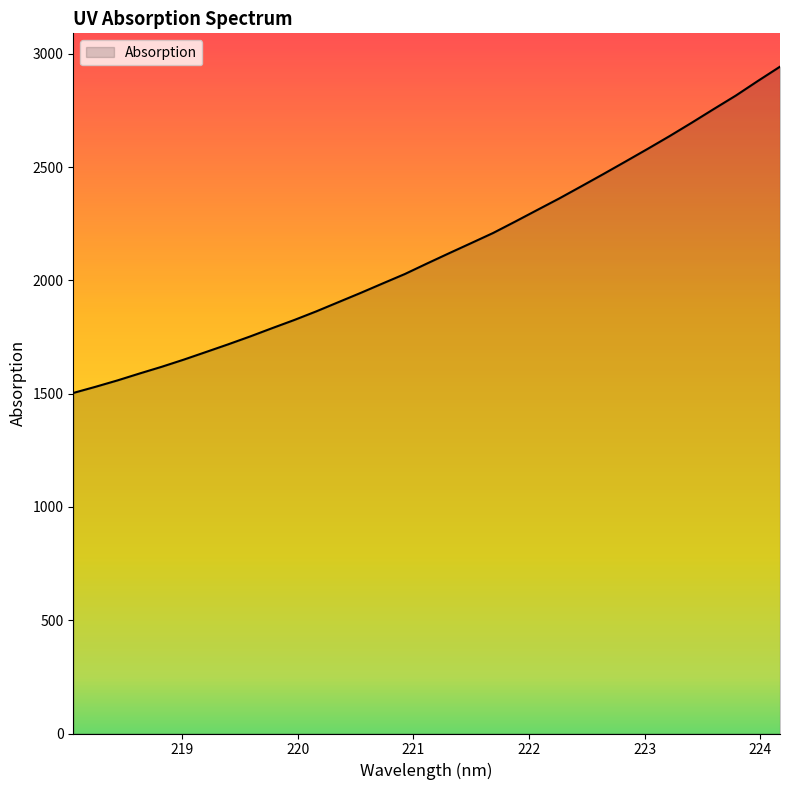

What is the maximum value shown in the chart?

2943.2